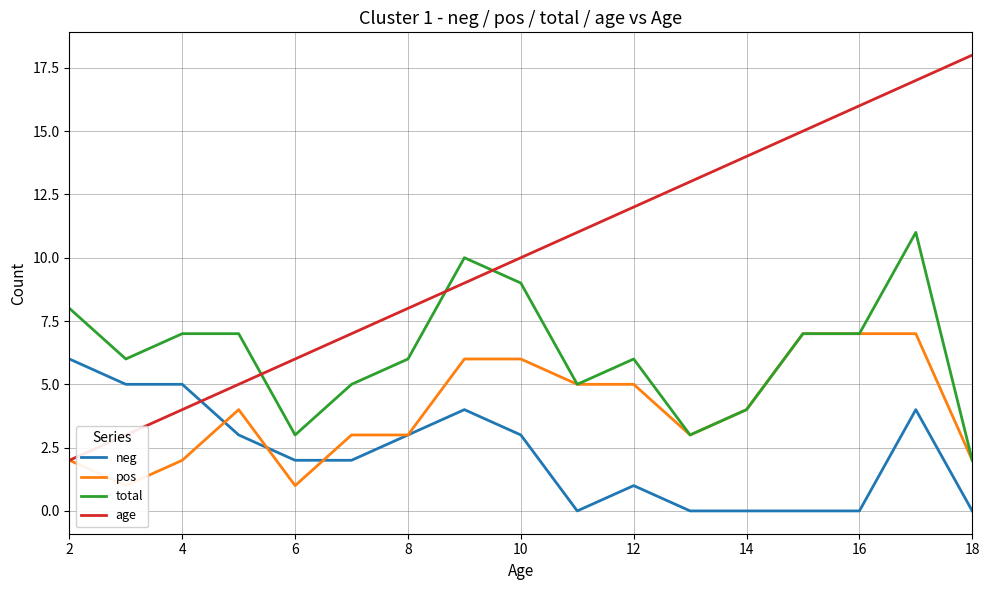

Rank the series by their maximum value, from highest to lowest.

age, total, pos, neg